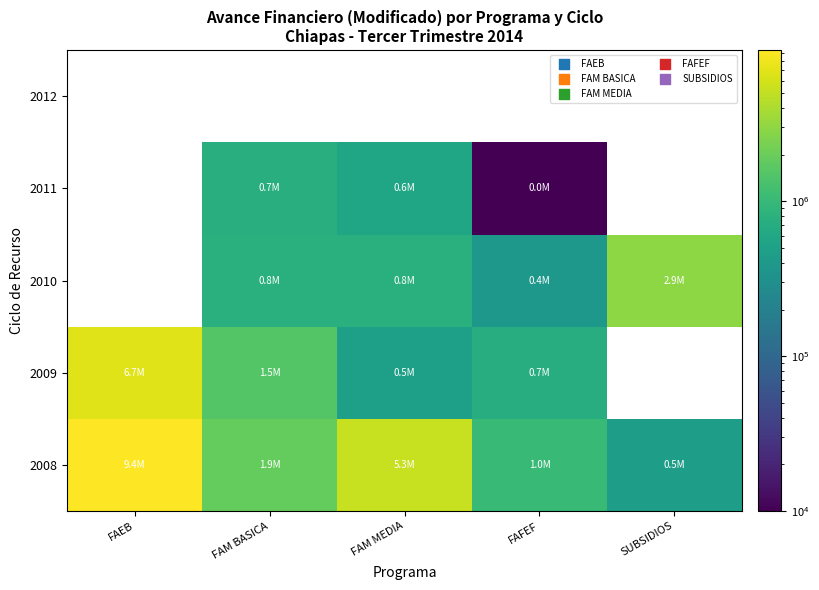

At FAEB, list the series in order from smallest to largest.

2009, 2010, 2011, 2012, 2008